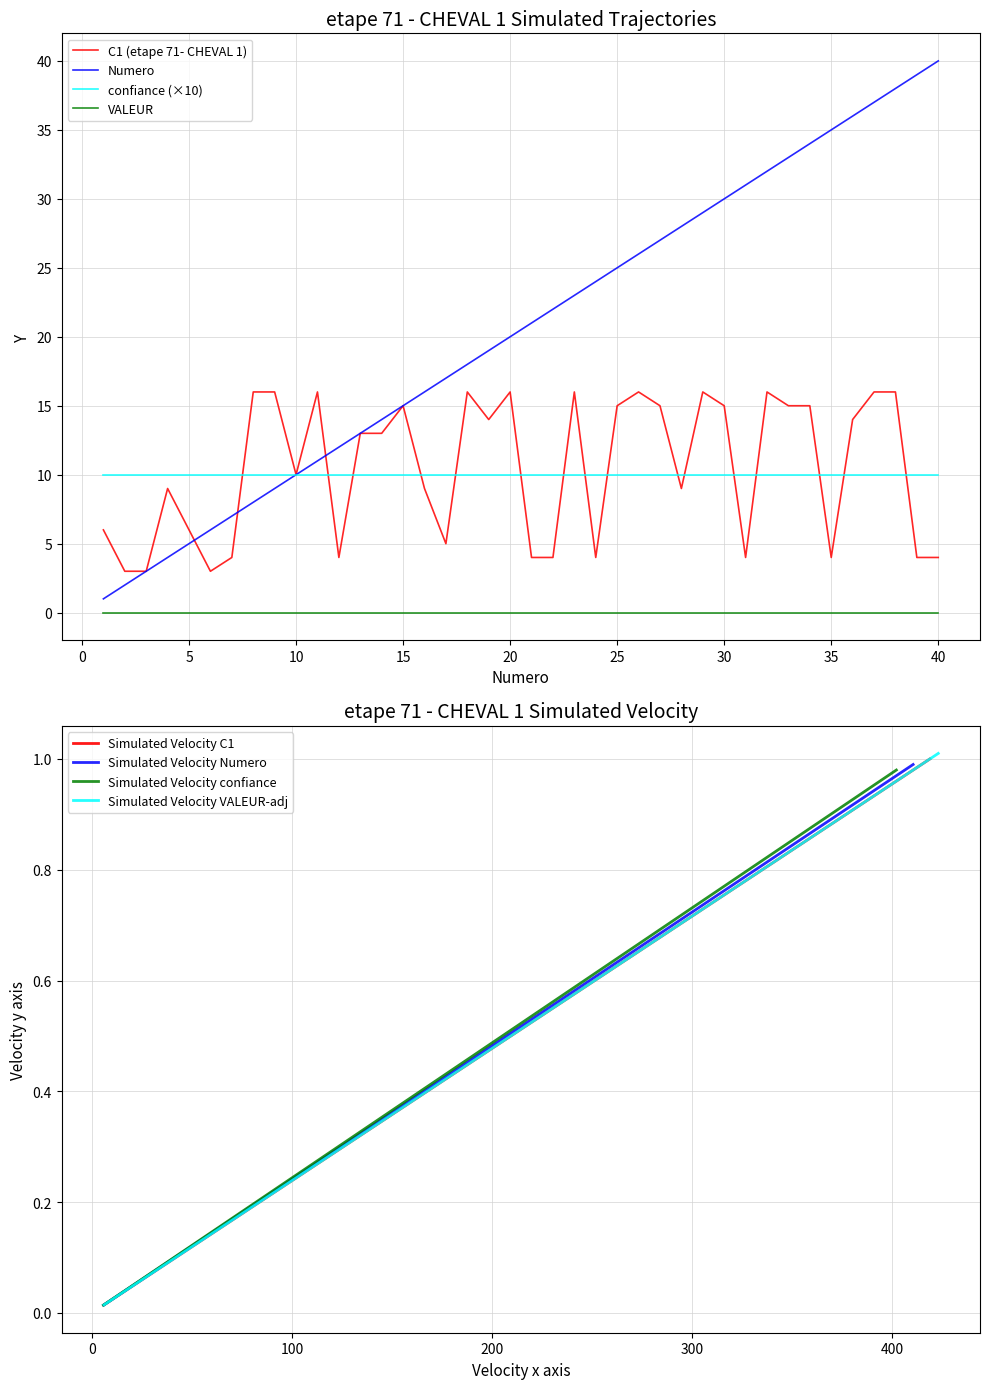

How many times do C1 and Numero cross each other?

3